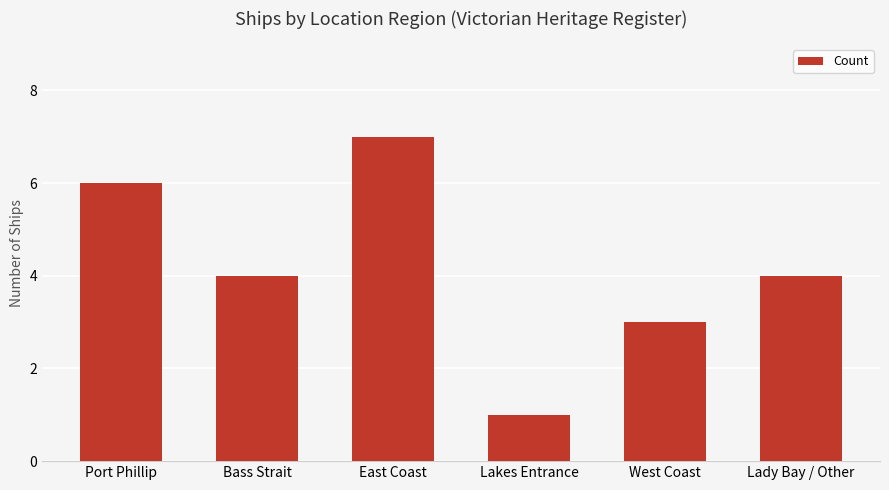

Which has a higher value, East Coast or Lakes Entrance?

East Coast